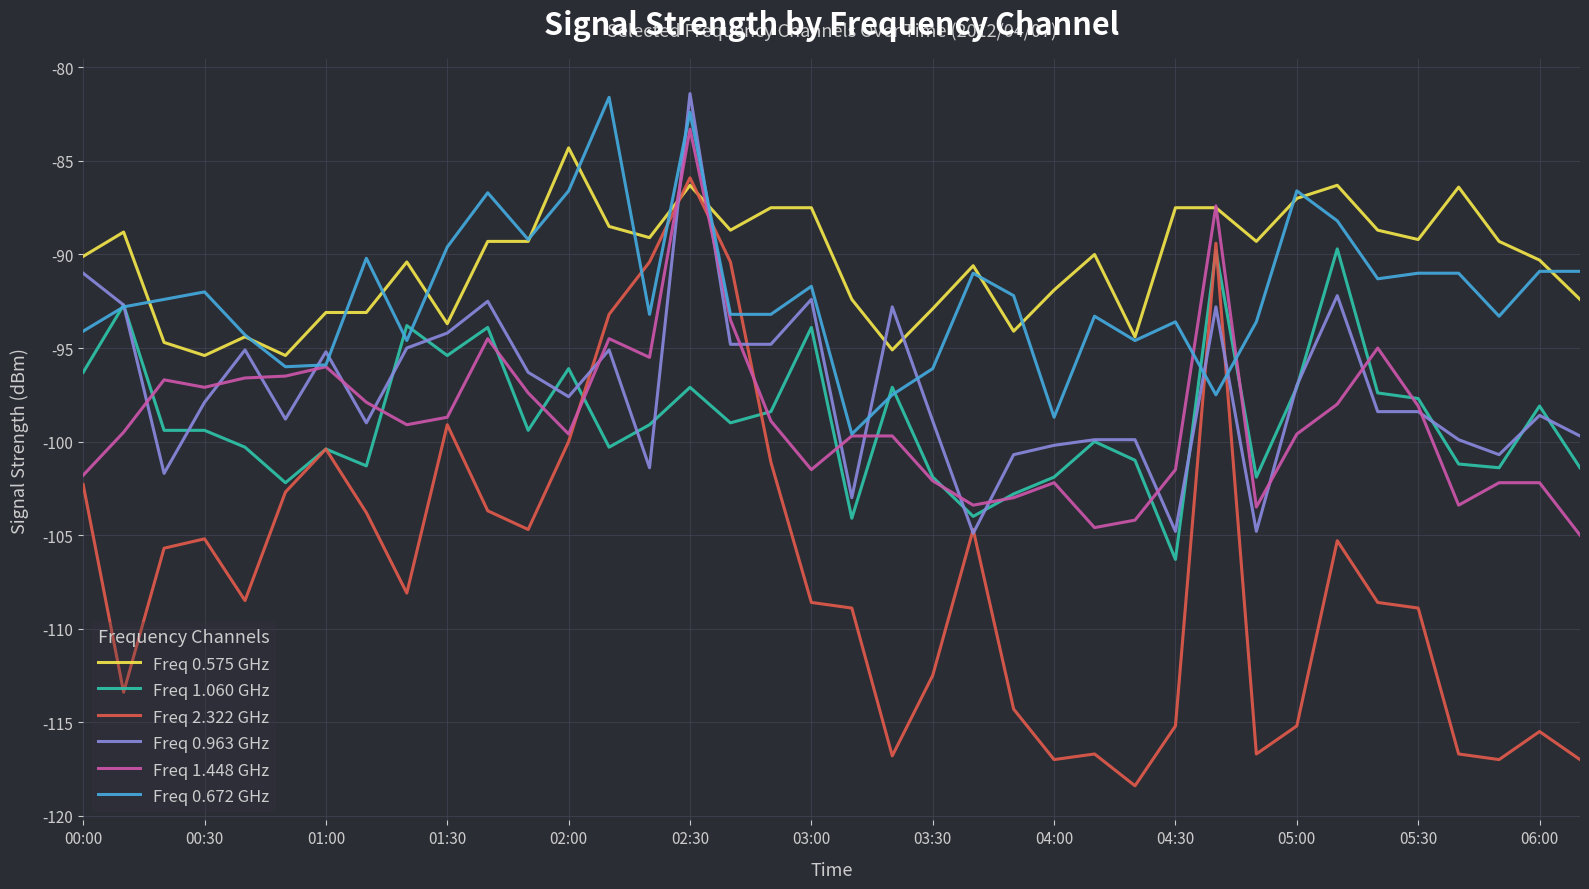

What is the minimum value for Freq 0.963 GHz?

-104.9